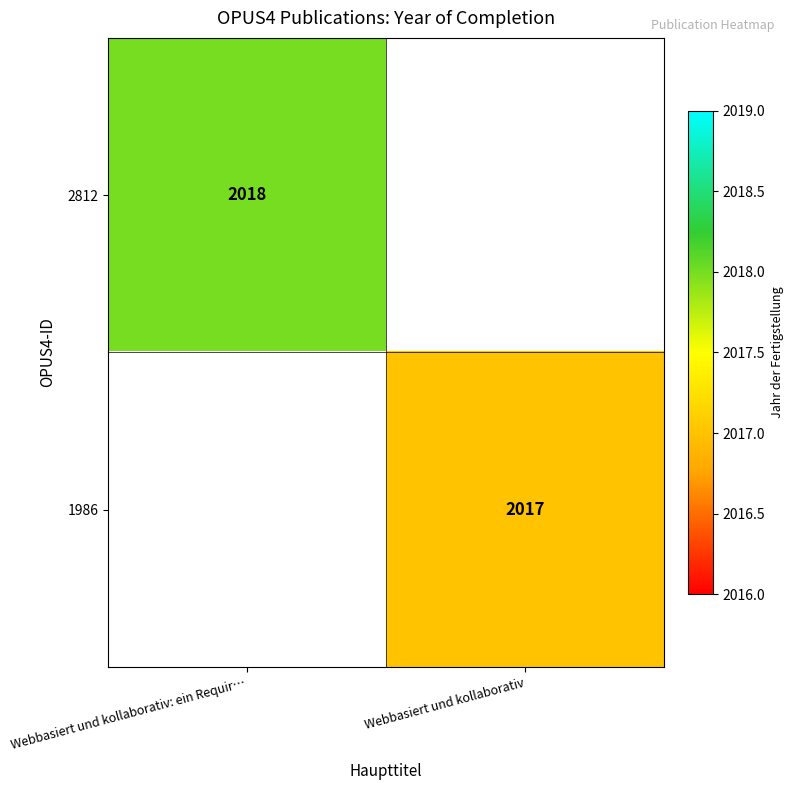

True or false: 2812 has a value of 2018 at Webbasiert und kollaborativ: ein Requir….

True